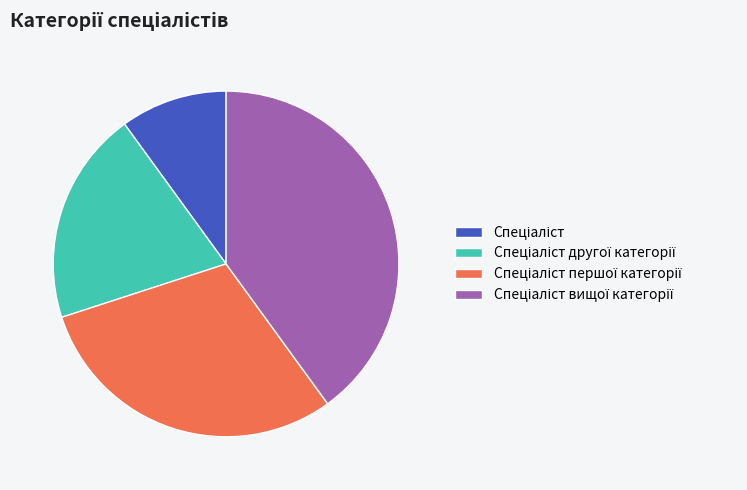

Is there a majority slice in this chart?

No